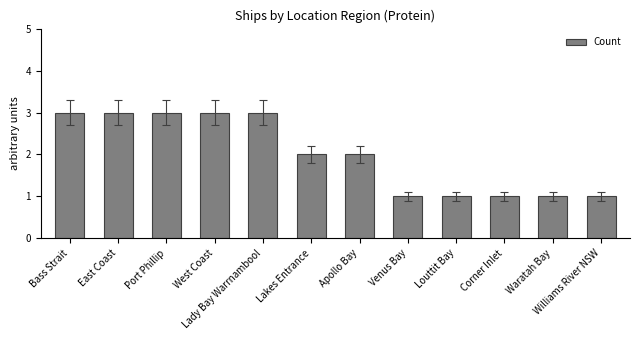

Is it true that the value at Louttit Bay is 1?

True